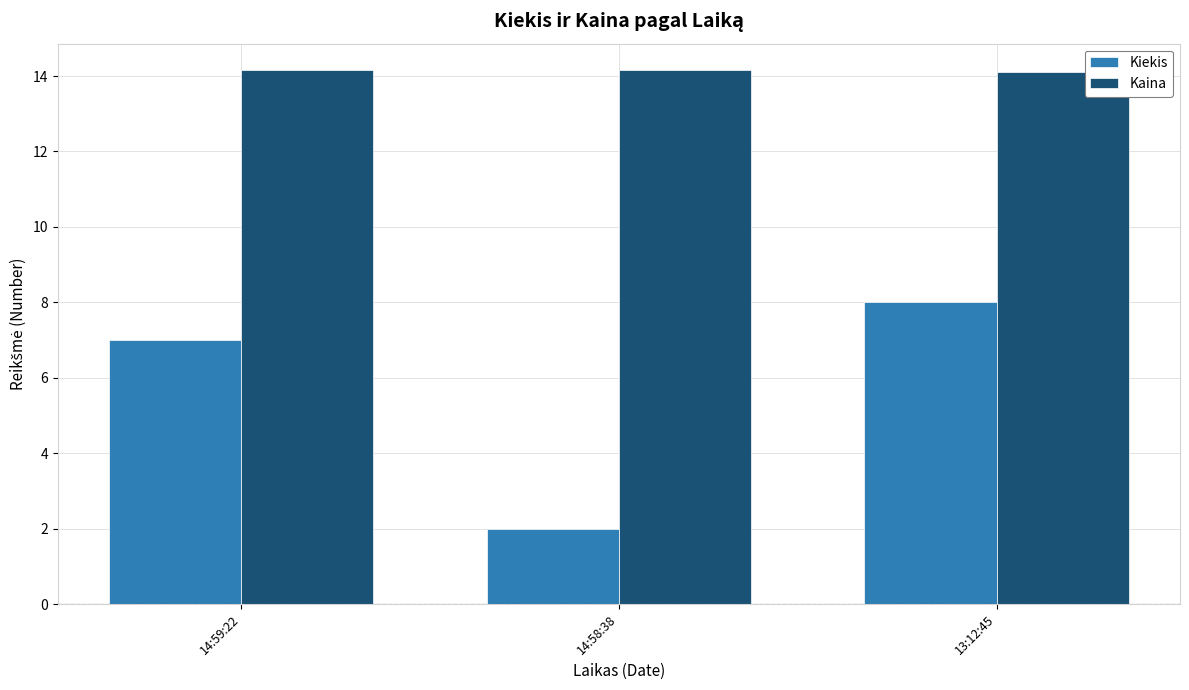

Count the Kaina values in the range 14 to 15.

3